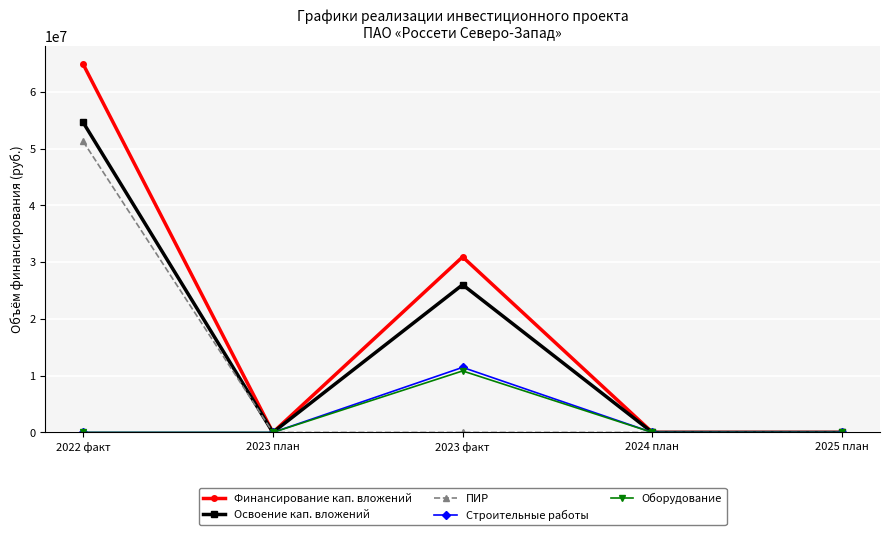

What is the sum of all ПИР values?

51268034